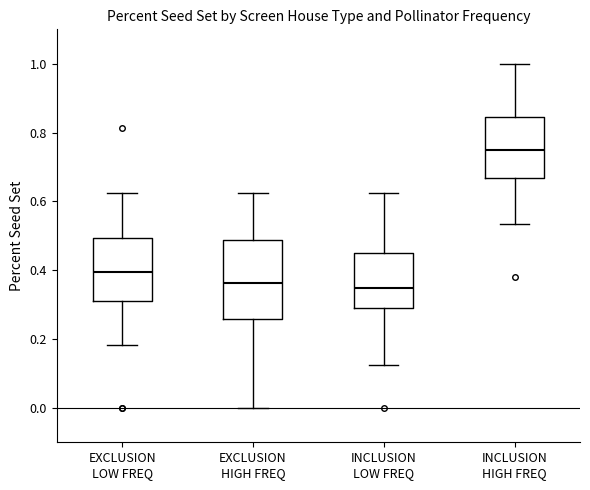

Where is the lower edge of the box for EXCLUSION LOW FREQ on the y-axis? The values are not printed on the chart, so give them approximately, as read against the axis.

0.30